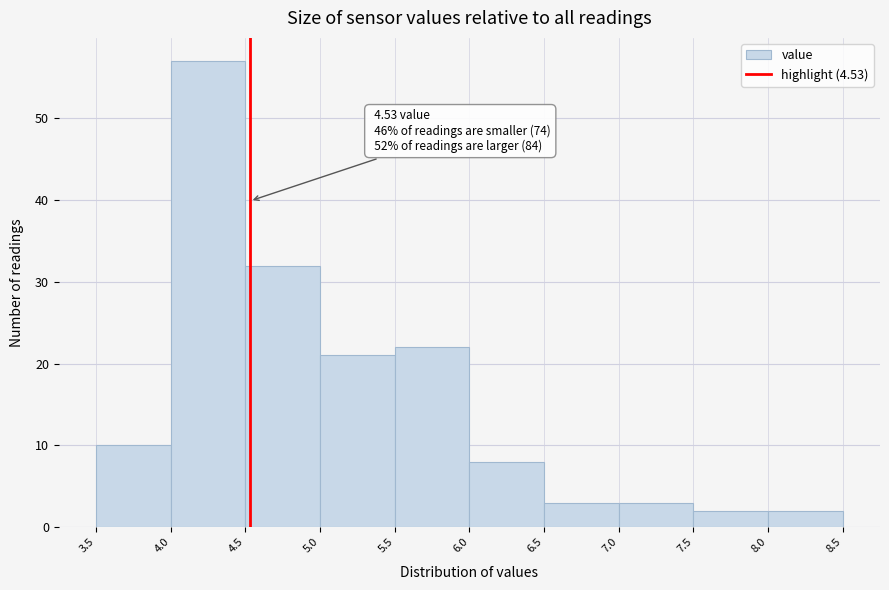

Which range on the x-axis has the tallest bar?

4.0 to 4.5